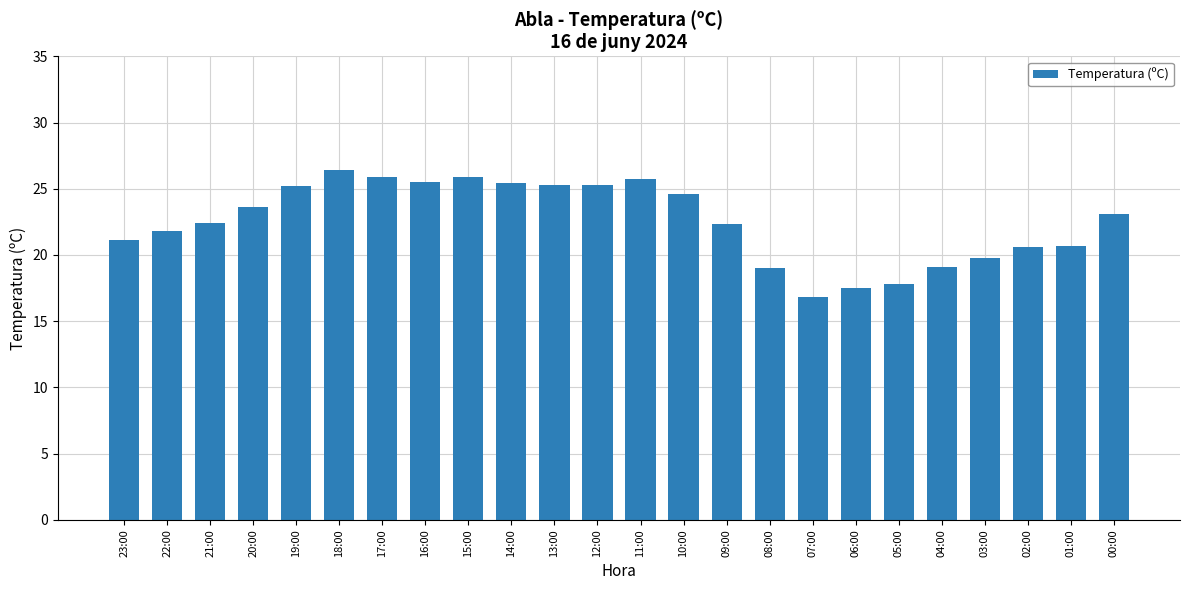

What is the minimum value shown in the chart?

16.8